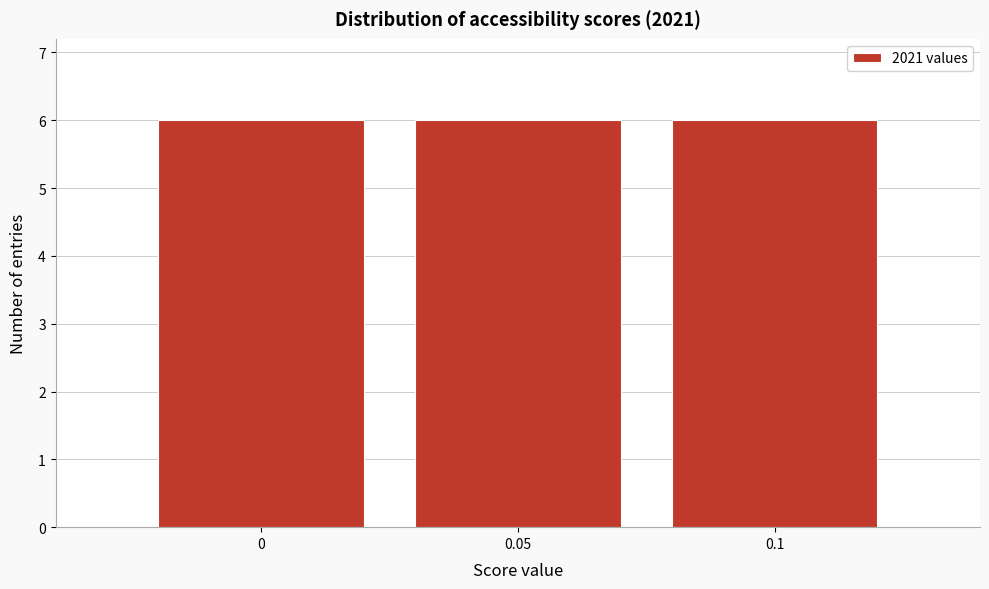

Reading left to right, transcribe this chart: for each bar, give the range it covers on the x-axis and its height. The values are not printed on the chart, so give them approximately, as read against the axis.

-0.025 to 0.025: 6
0.025 to 0.075: 6
0.075 to 0.125: 6